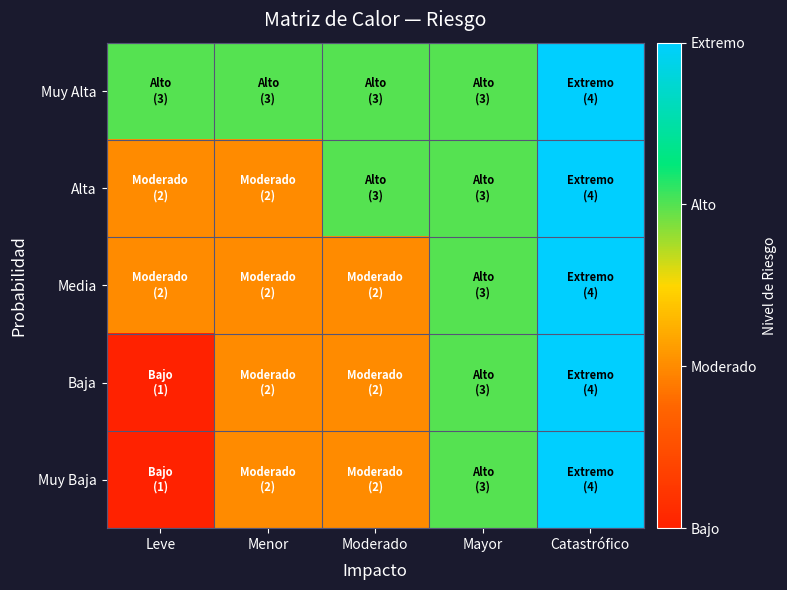

Reading left to right, transcribe all the data shown in this chart.

Muy Alta: Leve=3	Menor=3	Moderado=3	Mayor=3	Catastrófico=4
Alta: Leve=2	Menor=2	Moderado=3	Mayor=3	Catastrófico=4
Media: Leve=2	Menor=2	Moderado=2	Mayor=3	Catastrófico=4
Baja: Leve=1	Menor=2	Moderado=2	Mayor=3	Catastrófico=4
Muy Baja: Leve=1	Menor=2	Moderado=2	Mayor=3	Catastrófico=4